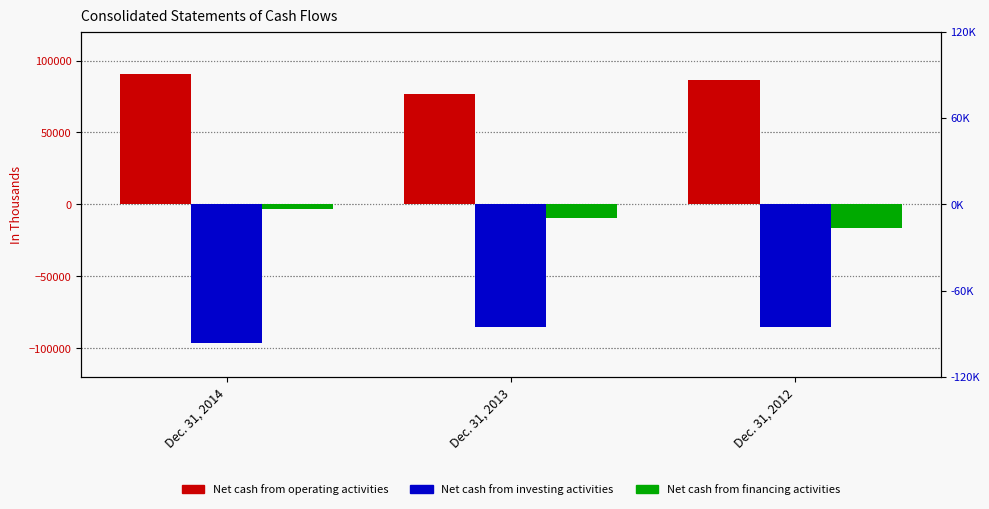

What is the average value of the Net cash from operating activities series?

84608